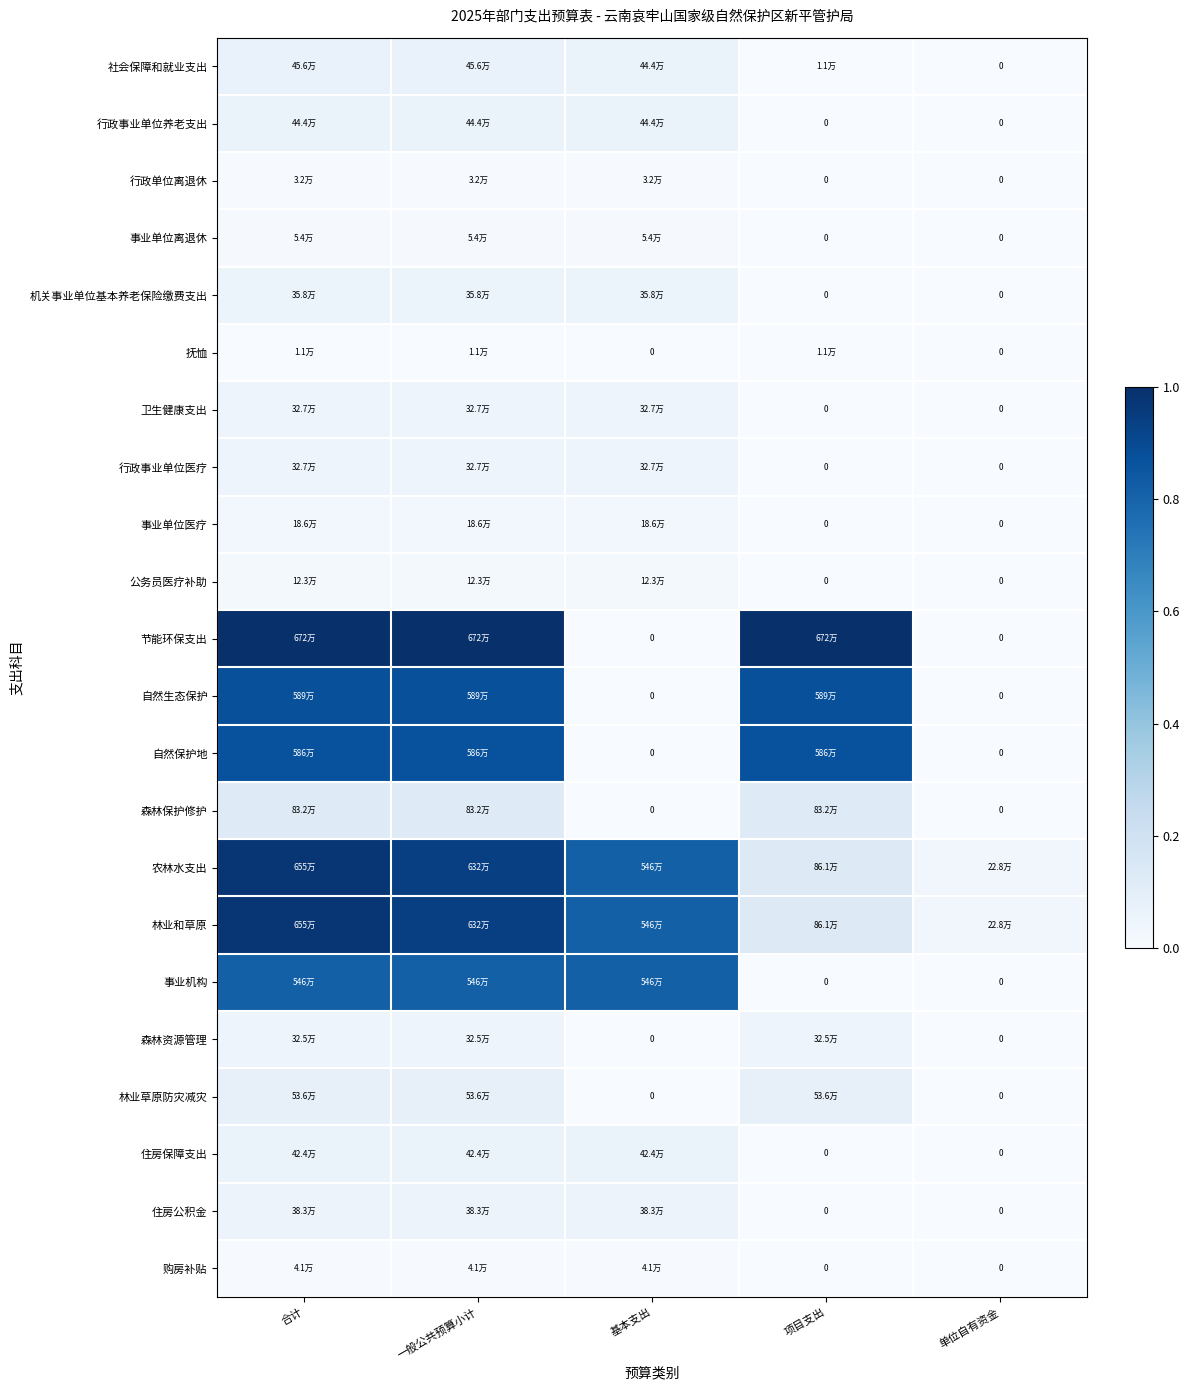

Between 一般公共预算小计 and 项目支出, which series saw the biggest shift?

事业机构